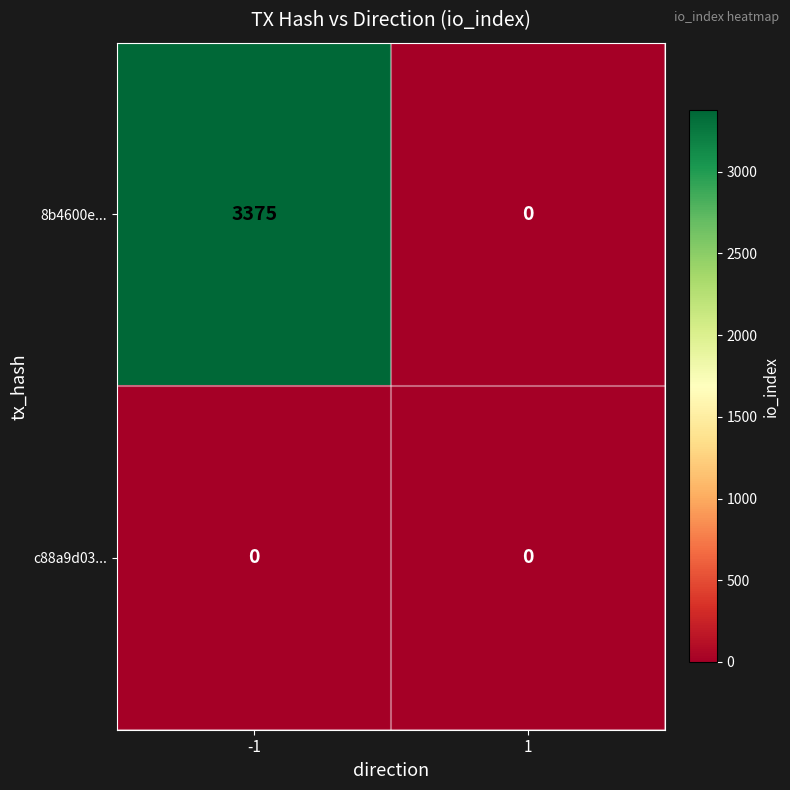

Reading left to right, transcribe all the data shown in this chart.

8b4600e...: 3375	0
c88a9d03...: 0	0